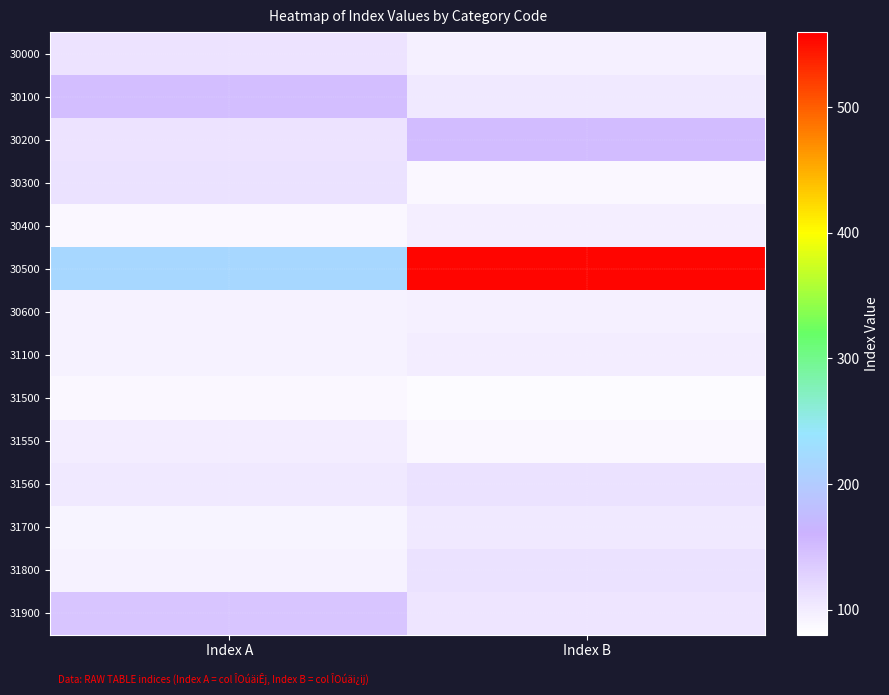

What is the spread (max minus min) of values at Index A?

130.8